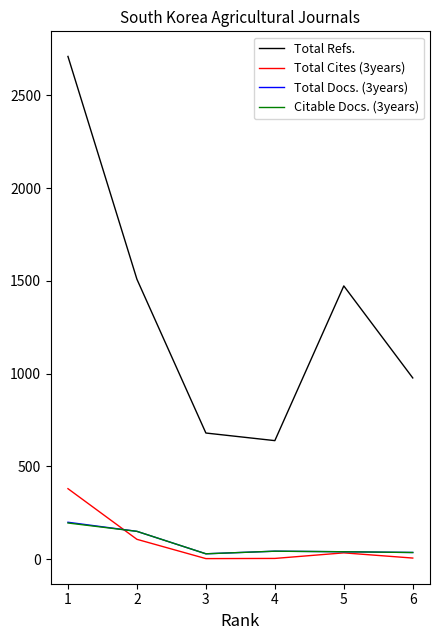

True or false: Citable Docs. (3years) and Total Refs. intersect in this chart.

False